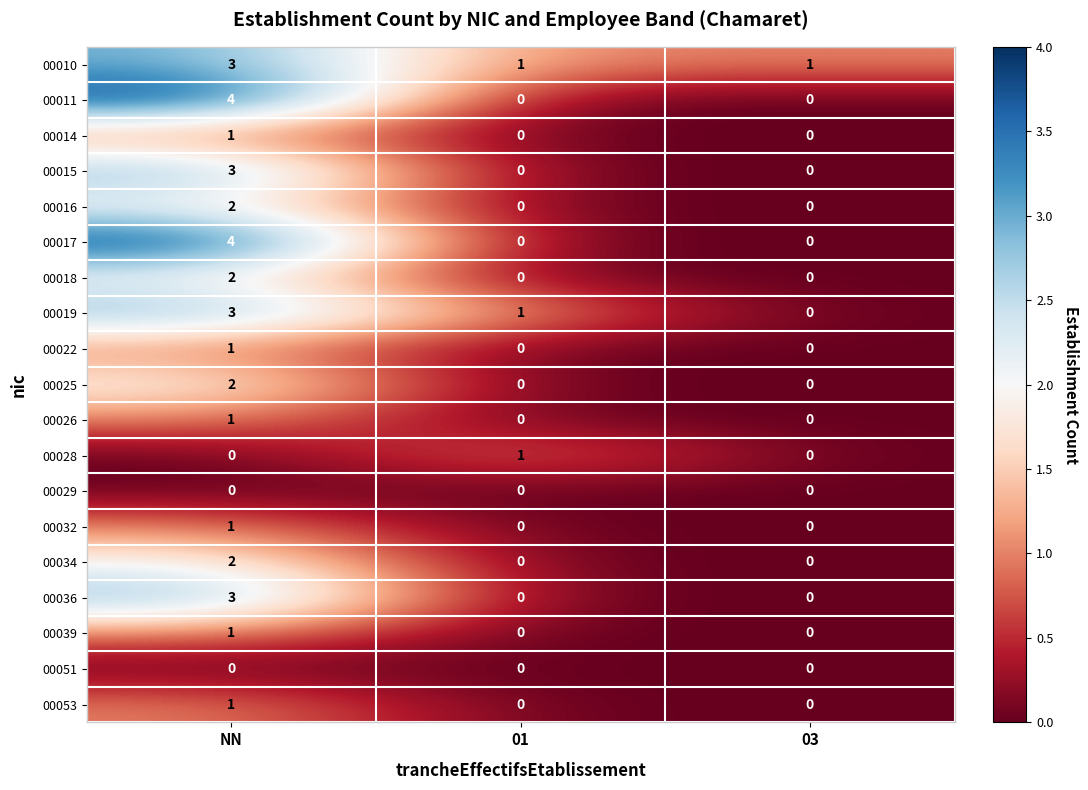

The value of 00017 at NN is 2. True or false?

False